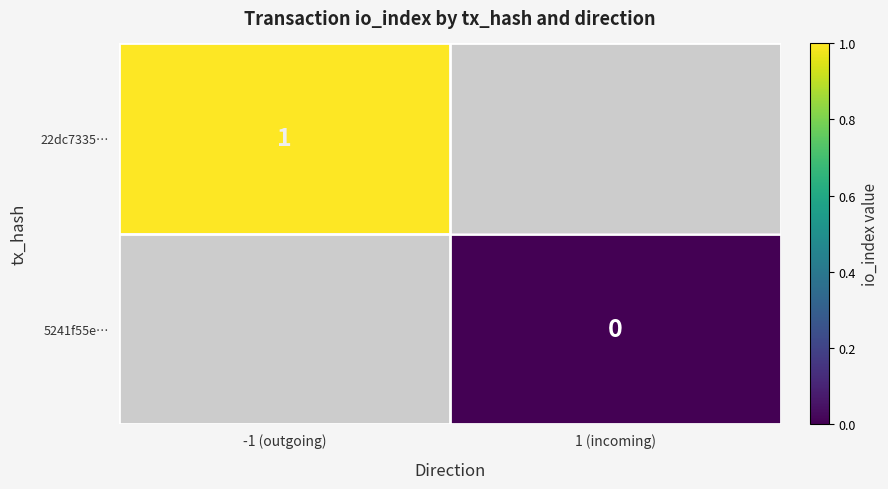

The 22dc7335… series shows 1 at -1 (outgoing). True or false?

True